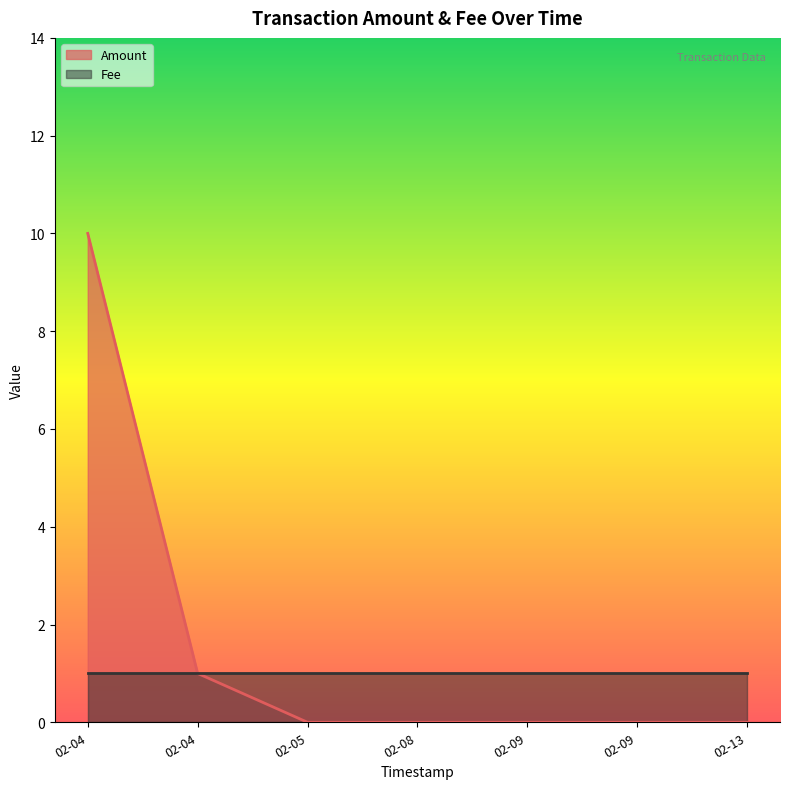

True or false: Fee and Amount intersect in this chart.

False